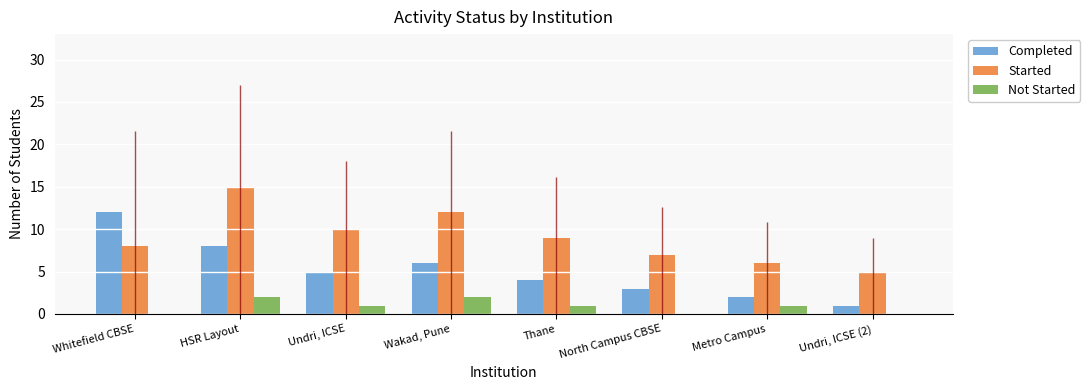

What is the average value of the Started series?

9